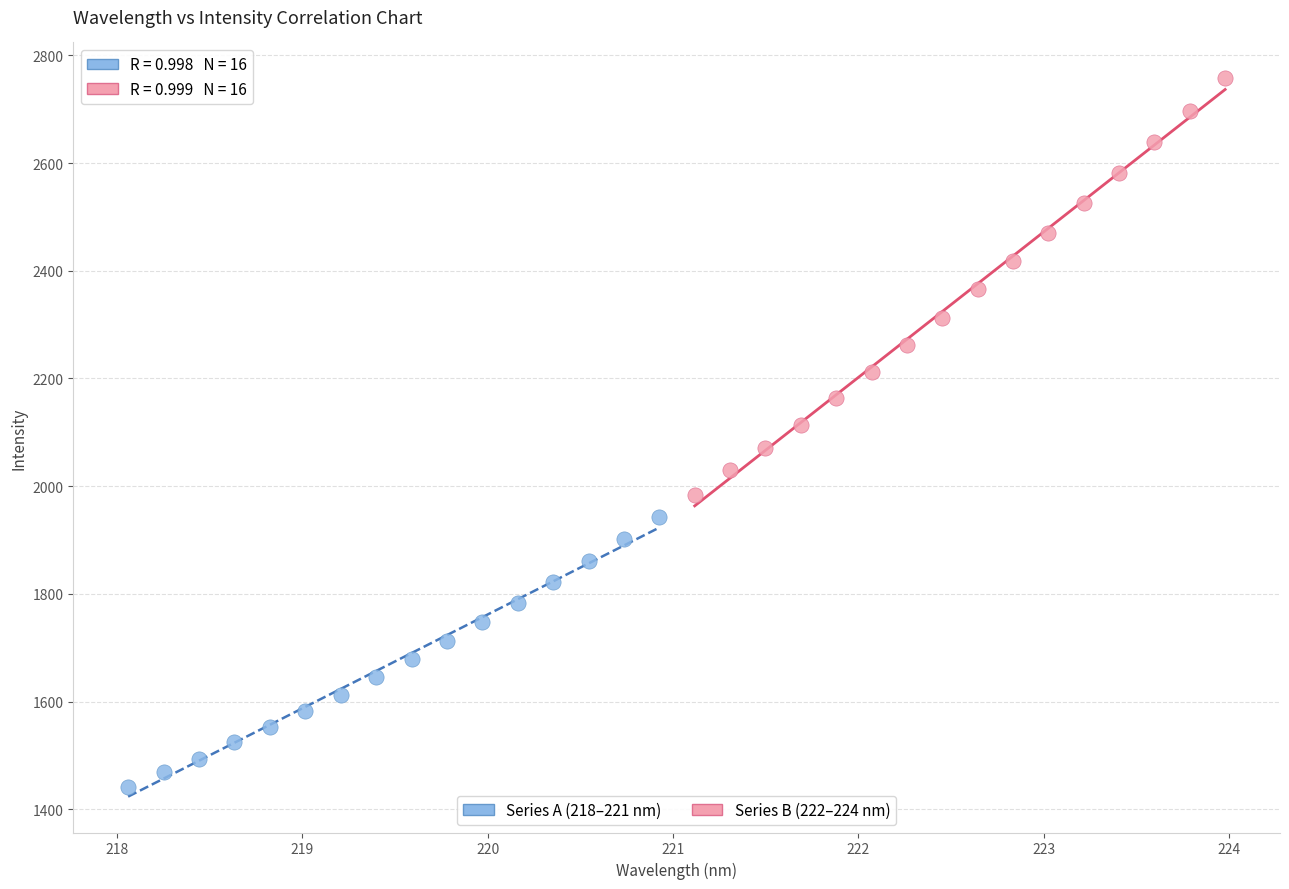

Which series contains the lowest Y value?

Series A (218–221 nm)